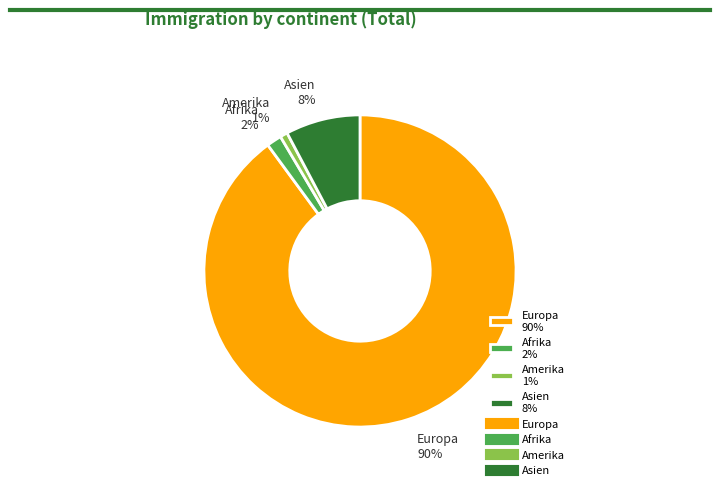

Does Europa represent more than half of the total?

Yes